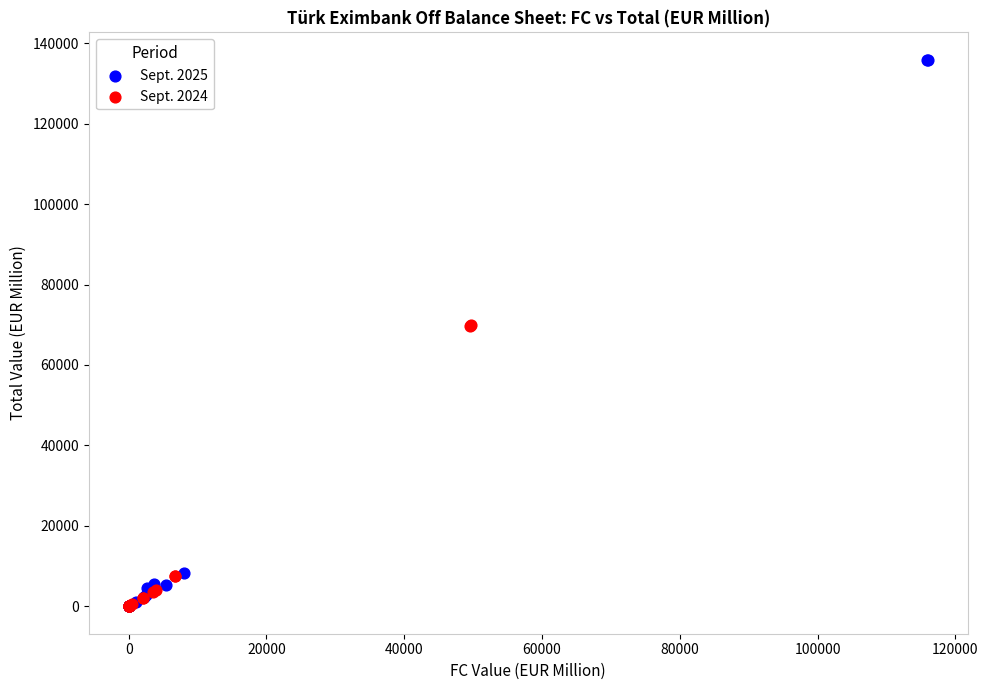

Which series reaches the maximum Y coordinate?

Sept. 2025